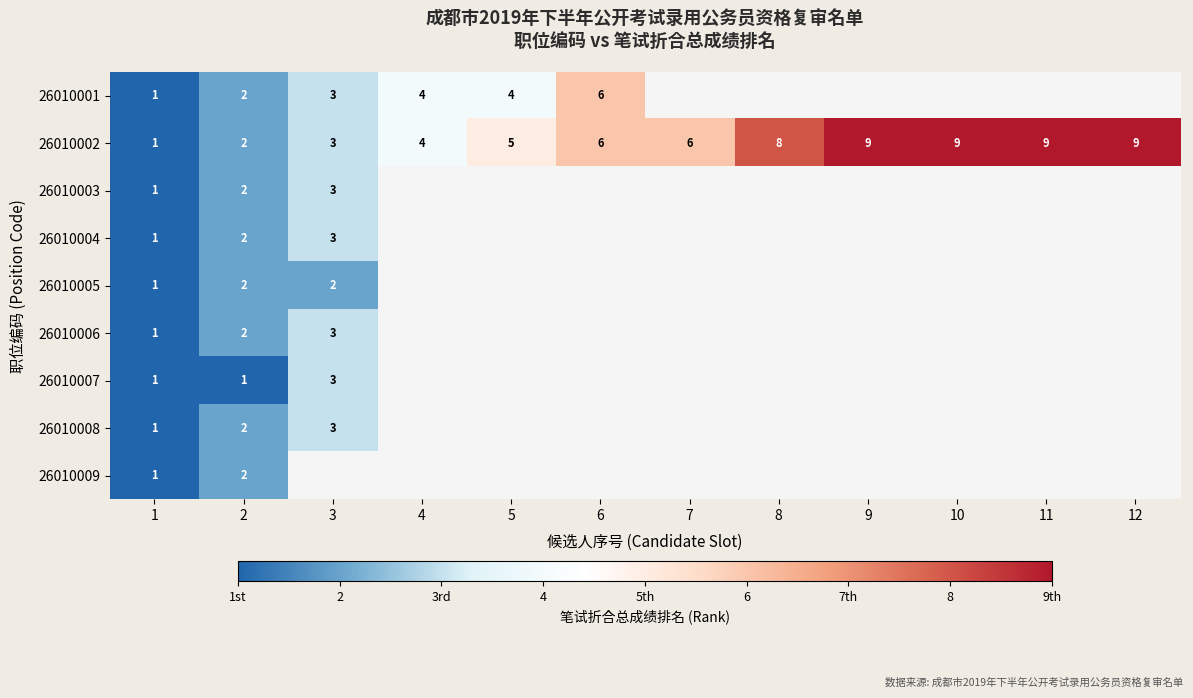

At how many categories does at least one series exceed 7?

5